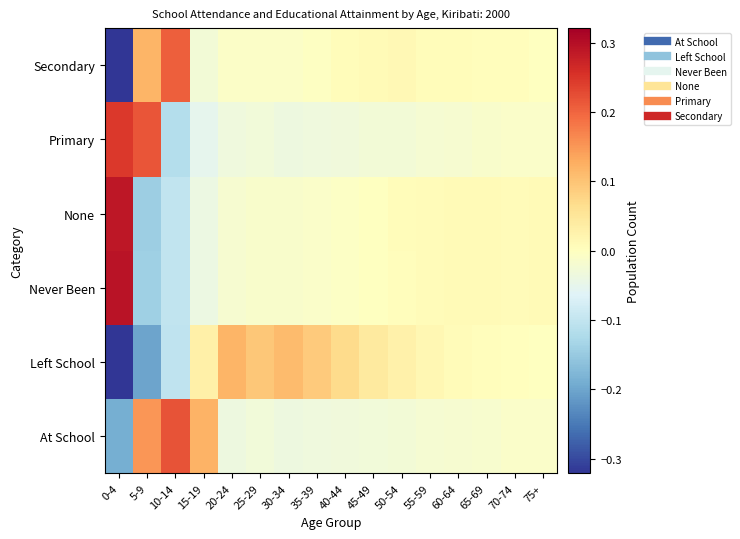

Reading left to right, extract all data points from this chart.

At School: 0-4=-0.2	5-9=0.2	10-14=0.2	15-19=0.1	20-24=-0.0	25-29=-0.0	30-34=-0.0	35-39=-0.0	40-44=-0.0	45-49=-0.0	50-54=-0.0	55-59=-0.0	60-64=-0.0	65-69=-0.0	70-74=-0.0	75+=-0.0
Left School: 0-4=-0.3	5-9=-0.2	10-14=-0.1	15-19=0.0	20-24=0.1	25-29=0.1	30-34=0.1	35-39=0.1	40-44=0.1	45-49=0.0	50-54=0.0	55-59=0.0	60-64=0.0	65-69=0.0	70-74=0.0	75+=-0.0
Never Been: 0-4=0.3	5-9=-0.1	10-14=-0.1	15-19=-0.0	20-24=-0.0	25-29=-0.0	30-34=-0.0	35-39=-0.0	40-44=-0.0	45-49=-0.0	50-54=0.0	55-59=0.0	60-64=0.0	65-69=0.0	70-74=0.0	75+=0.0
None: 0-4=0.3	5-9=-0.1	10-14=-0.1	15-19=-0.0	20-24=-0.0	25-29=-0.0	30-34=-0.0	35-39=-0.0	40-44=-0.0	45-49=-0.0	50-54=0.0	55-59=0.0	60-64=0.0	65-69=0.0	70-74=0.0	75+=0.0
Primary: 0-4=0.2	5-9=0.2	10-14=-0.1	15-19=-0.1	20-24=-0.0	25-29=-0.0	30-34=-0.0	35-39=-0.0	40-44=-0.0	45-49=-0.0	50-54=-0.0	55-59=-0.0	60-64=-0.0	65-69=-0.0	70-74=-0.0	75+=-0.0
Secondary: 0-4=-0.3	5-9=0.1	10-14=0.2	15-19=-0.0	20-24=-0.0	25-29=-0.0	30-34=-0.0	35-39=-0.0	40-44=0.0	45-49=0.0	50-54=0.0	55-59=0.0	60-64=0.0	65-69=0.0	70-74=0.0	75+=-0.0